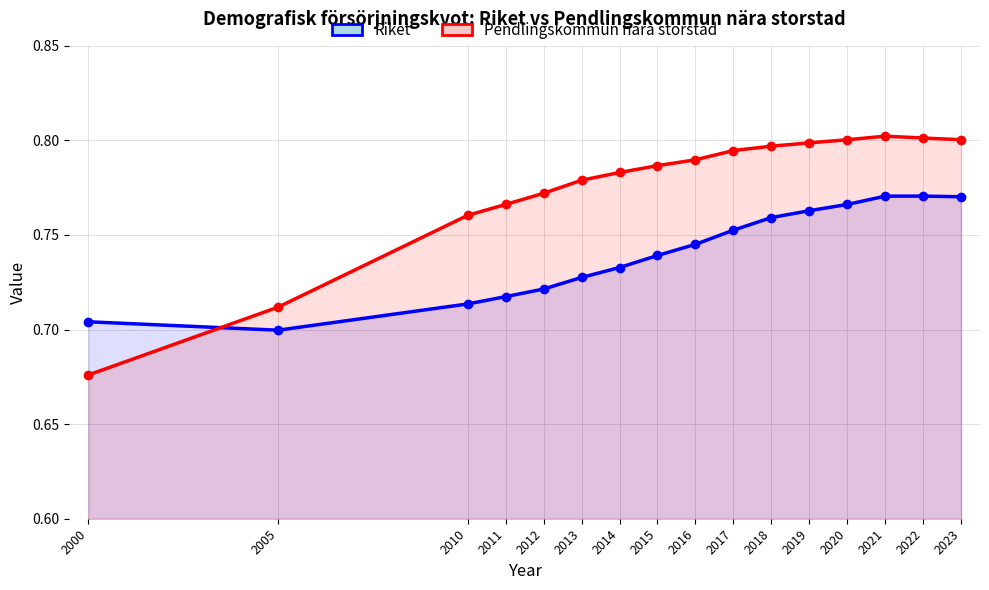

Is the value of Riket at 2013 greater than the value of Pendlingskommun nära storstad at 2005?

Yes